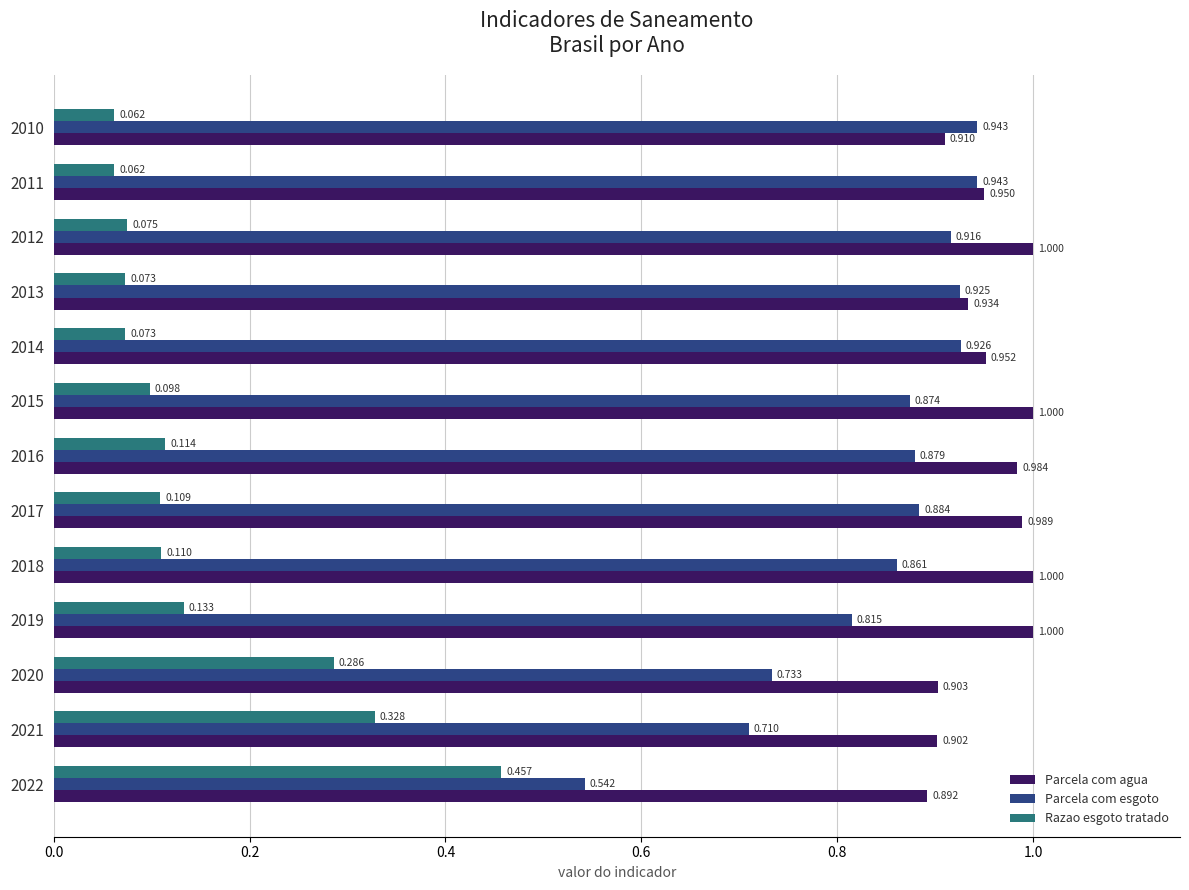

Which series changed the most between 2022 and 2021?

Parcela com esgoto